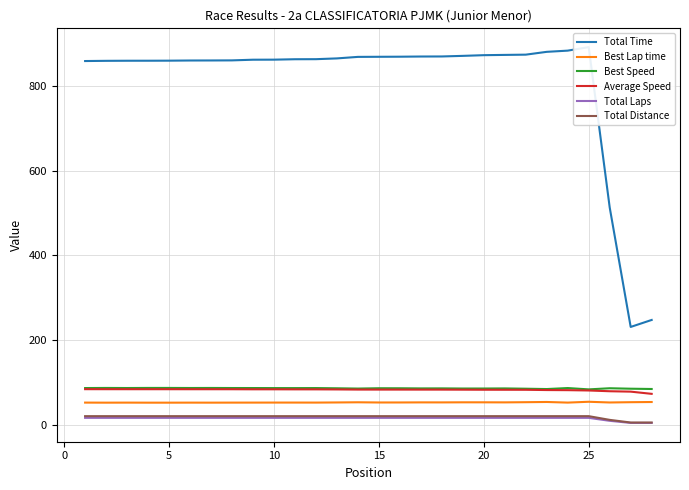

Reading right to left, list all the values displayed in this chart.

Total Time: 247.4	230.9	513.3	892.2	883.9	881.1	874.4	873.9	873.2	871.6	870.2	870.0	869.6	869.4	869.2	865.6	863.8	863.6	862.6	862.5	860.9	860.7	860.6	860.2	860.1	860.1	859.8	859.3
Best Lap time: 53.4	53.0	52.3	54.0	52.1	53.5	53.0	52.6	52.7	52.7	52.5	52.6	52.4	52.3	52.8	52.4	52.1	52.1	52.1	52.0	52.0	51.9	52.0	51.9	51.9	52.0	51.9	52.1
Best Speed: 84.2	84.9	86.0	83.3	86.4	84.1	84.9	85.6	85.4	85.3	85.7	85.6	85.9	86.0	85.2	85.9	86.4	86.3	86.4	86.5	86.5	86.7	86.6	86.7	86.7	86.5	86.7	86.5
Average Speed: 72.8	78.0	78.9	80.7	81.5	81.7	82.3	82.4	82.5	82.6	82.7	82.8	82.8	82.8	82.8	83.2	83.4	83.4	83.5	83.5	83.6	83.7	83.7	83.7	83.7	83.7	83.7	83.8
Total Laps: 4.0	4.0	9.0	16.0	16.0	16.0	16.0	16.0	16.0	16.0	16.0	16.0	16.0	16.0	16.0	16.0	16.0	16.0	16.0	16.0	16.0	16.0	16.0	16.0	16.0	16.0	16.0	16.0
Total Distance: 5.0	5.0	11.2	20.0	20.0	20.0	20.0	20.0	20.0	20.0	20.0	20.0	20.0	20.0	20.0	20.0	20.0	20.0	20.0	20.0	20.0	20.0	20.0	20.0	20.0	20.0	20.0	20.0